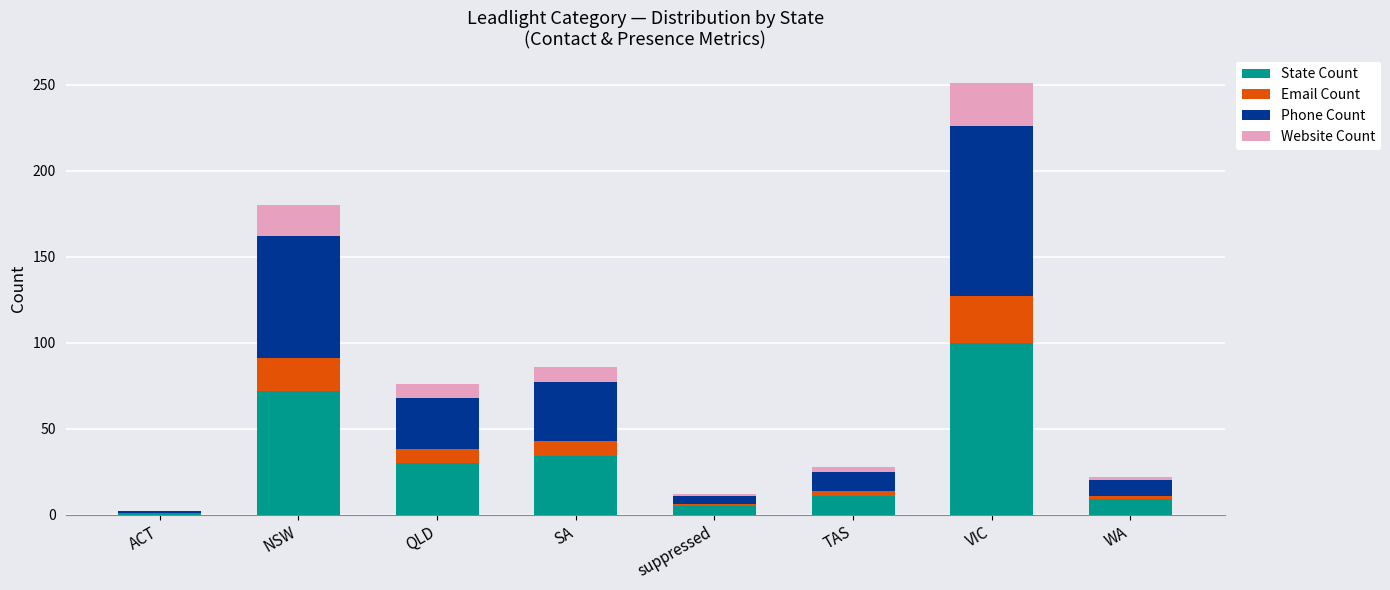

What is the highest value of the State Count series?

100